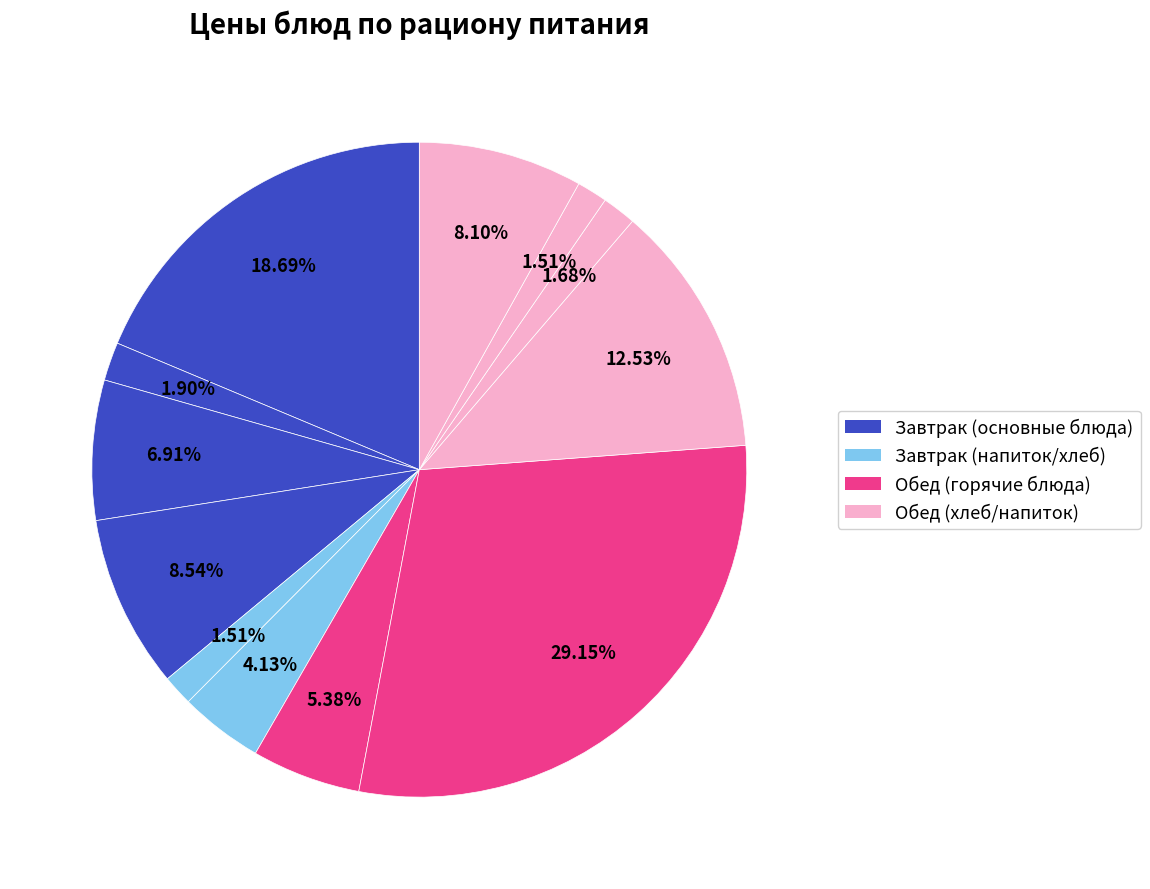

How many segments does this pie chart have?

12